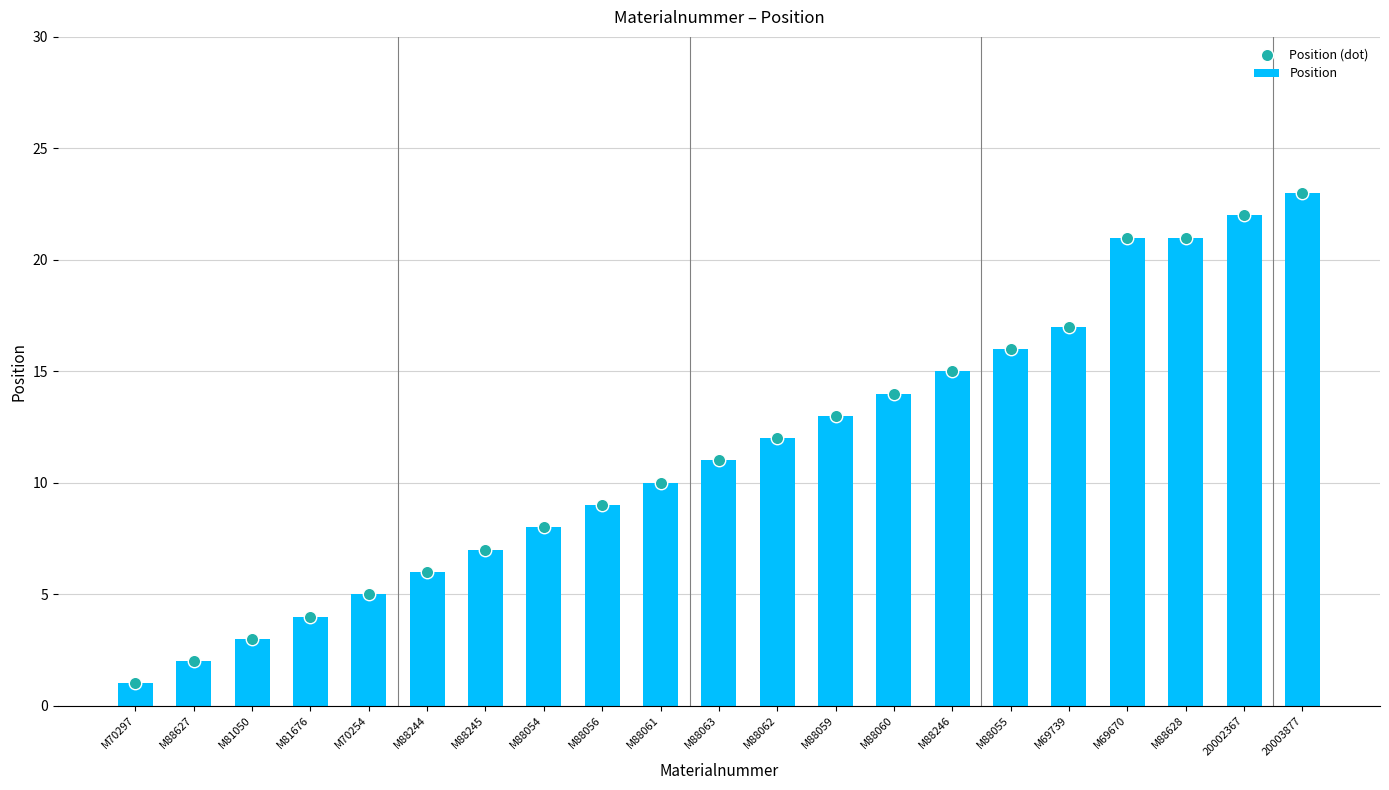

Which series has the largest total across all categories?

Position